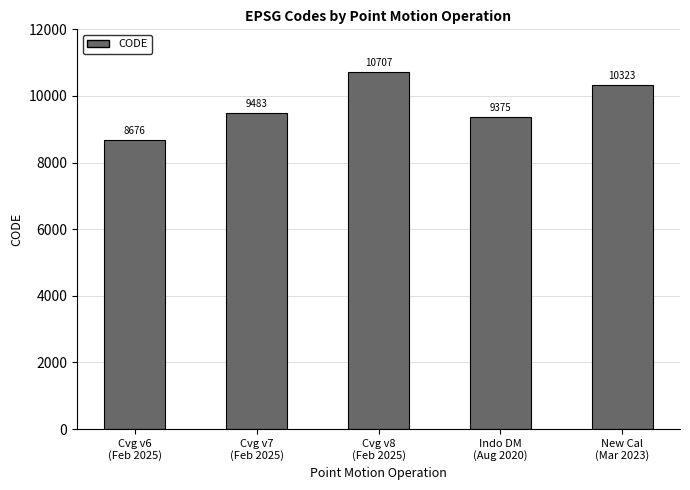

What is the maximum value shown in the chart?

10707